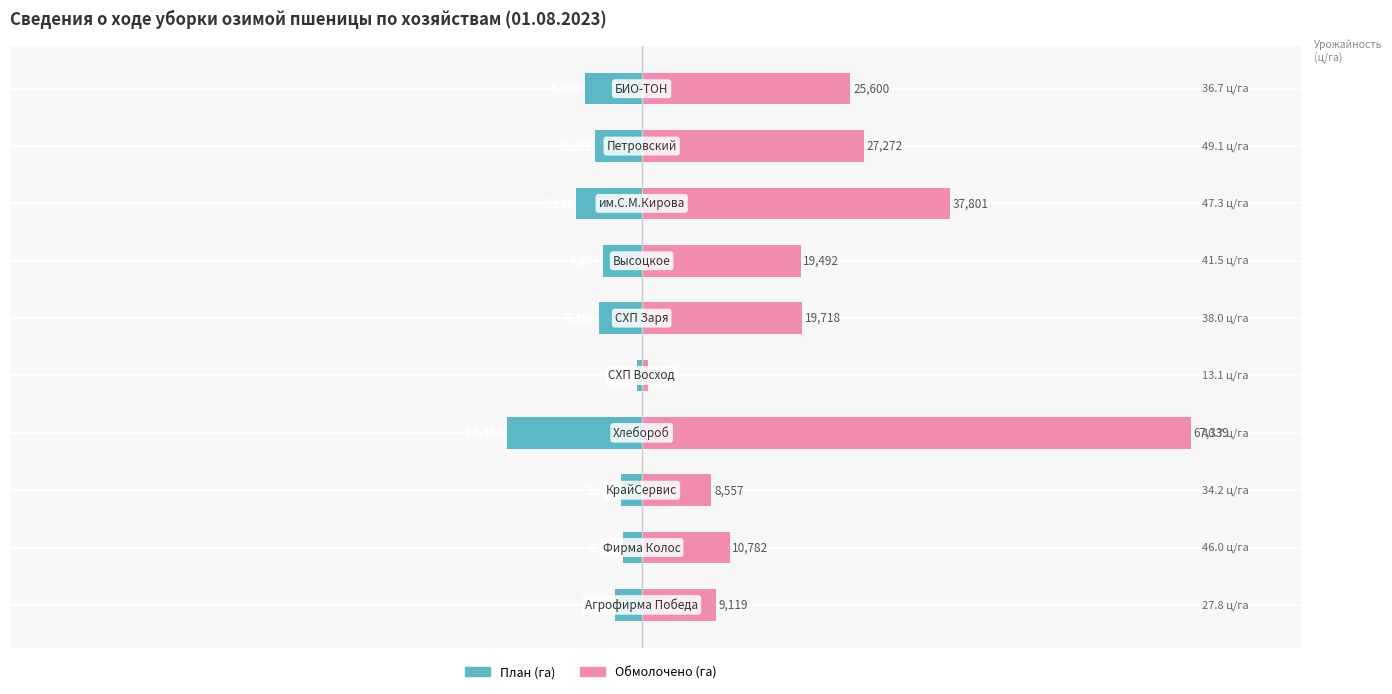

How many data points in План (га) are less than -6?

6